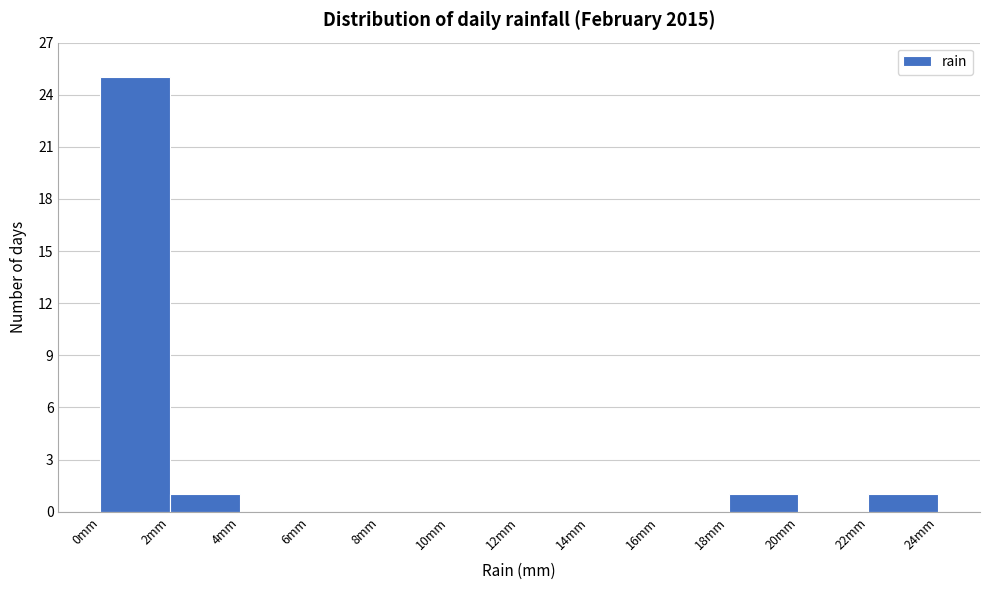

How tall is the bar that spans 18 to 20 on the x-axis? The values are not printed on the chart, so give them approximately, as read against the axis.

1